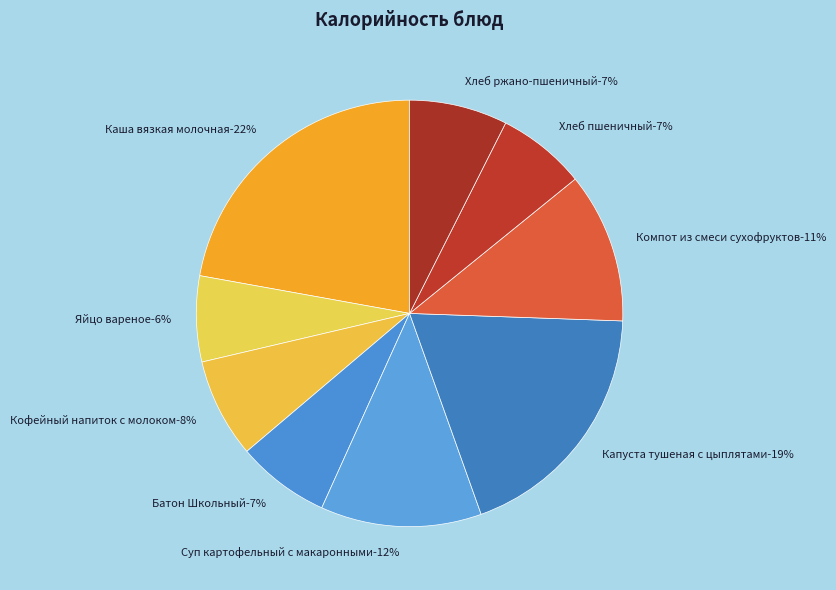

Which has a higher value, Хлеб ржано-пшеничный or Батон Школьный?

Хлеб ржано-пшеничный